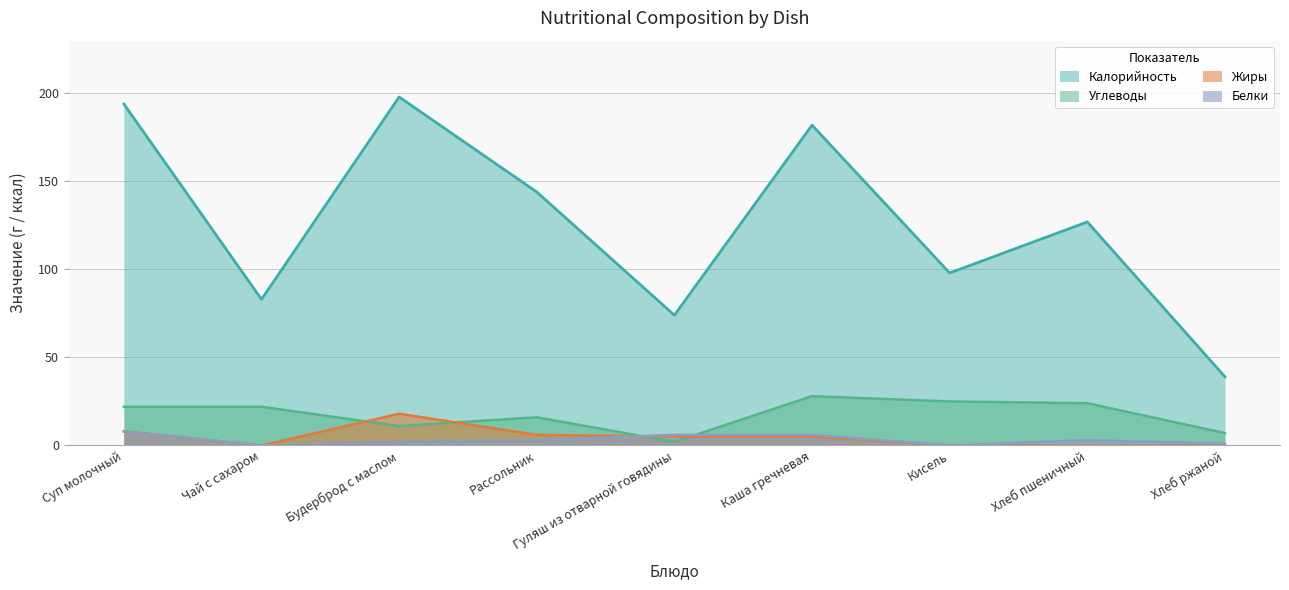

At how many categories does at least one series exceed 94?

6